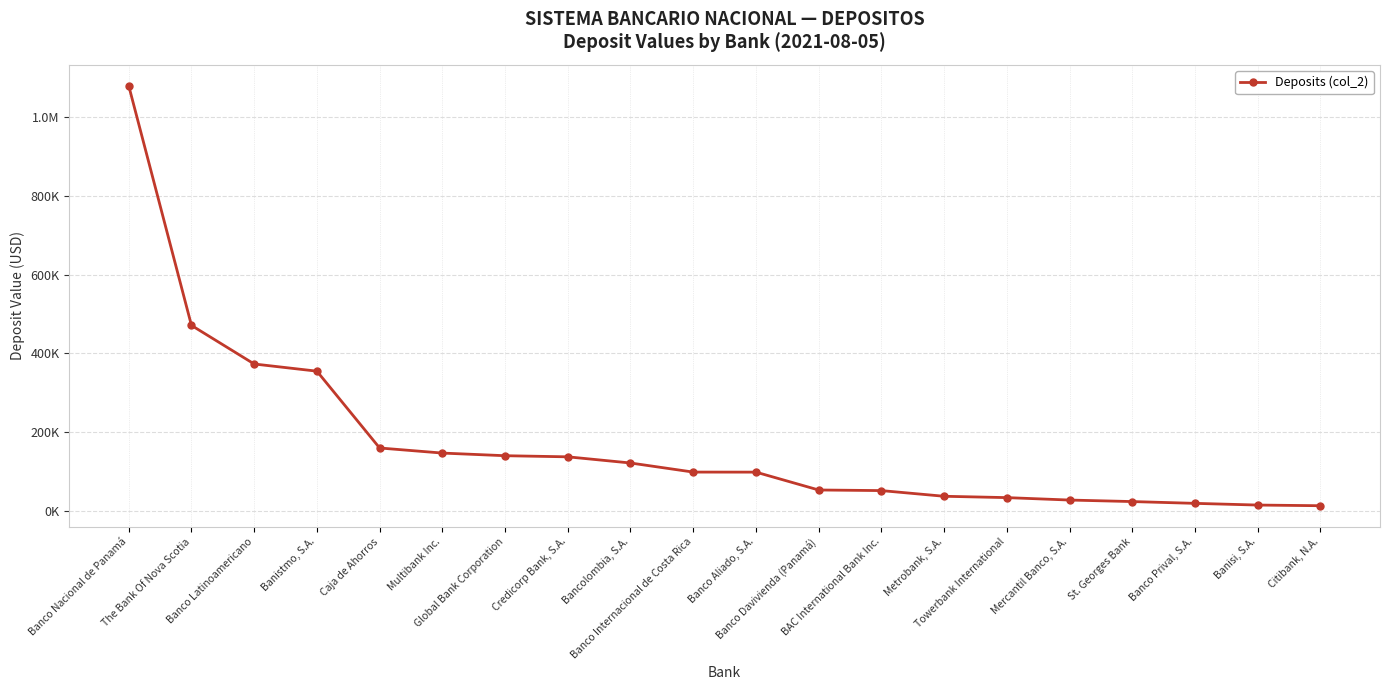

Which label corresponds to the smallest value in the chart?

Citibank, N.A.